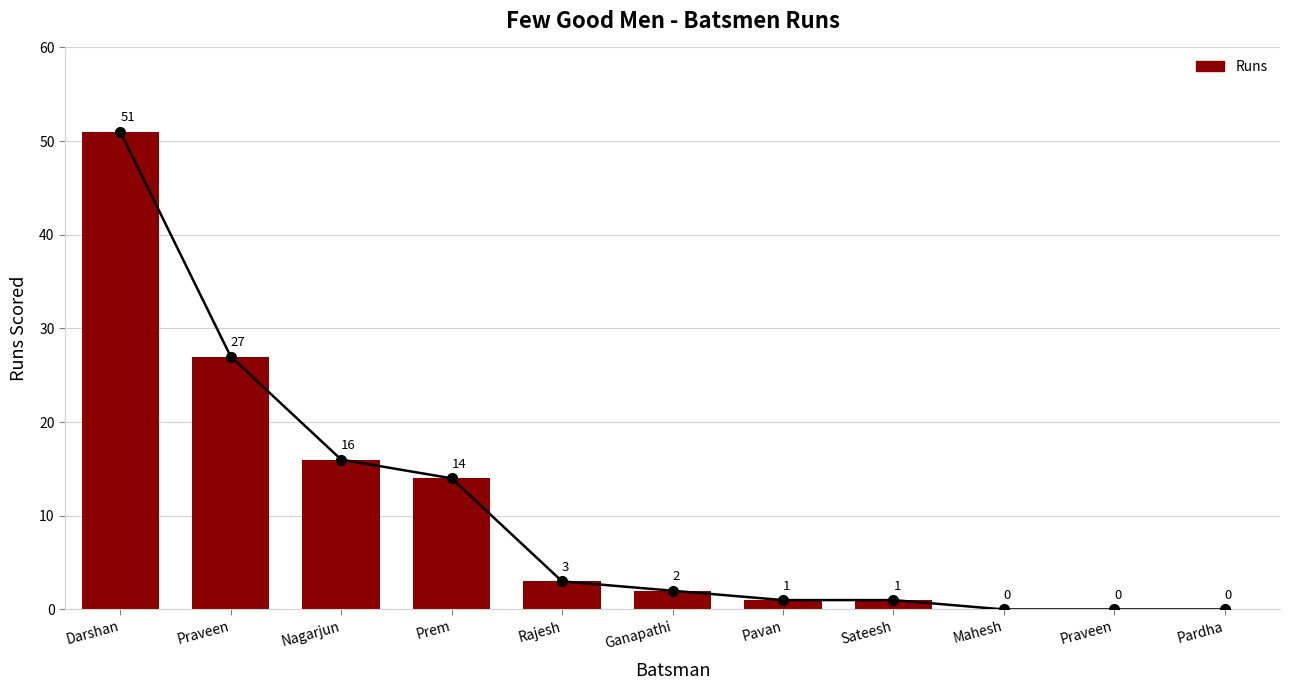

Reading left to right, extract all data points from this chart.

51	27	16	14	3	2	1	1	0	0	0